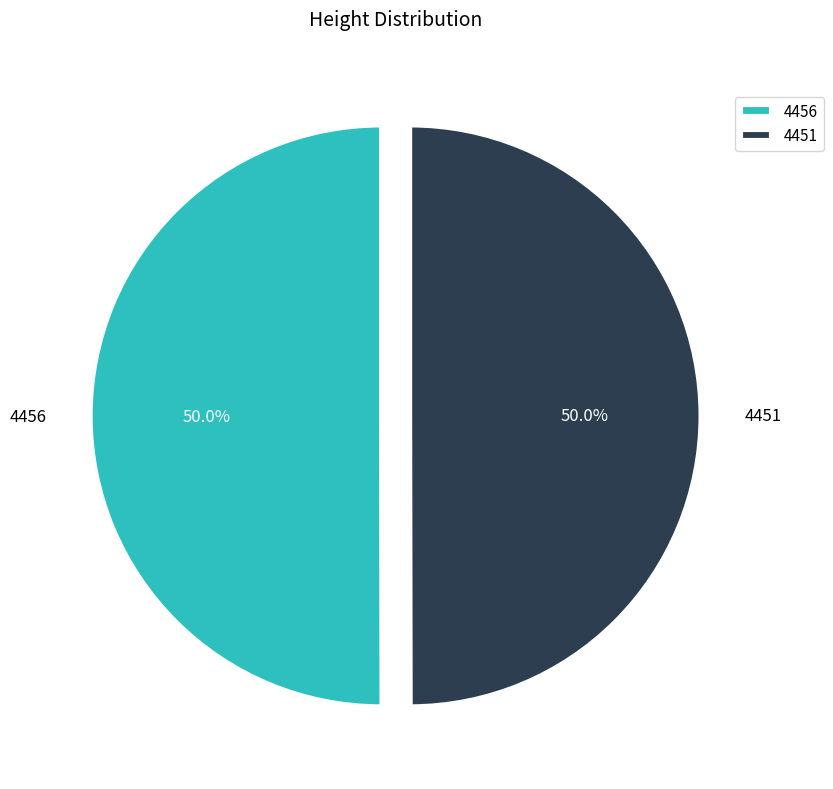

What is the total percentage of 4456 and 4451?

100.0%